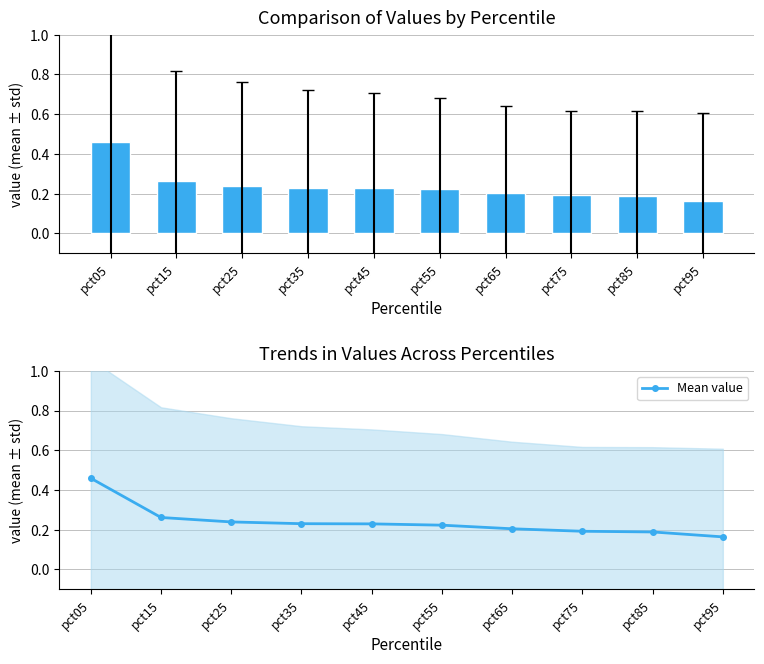

Rank the categories by value from lowest to highest.

pct95, pct85, pct75, pct65, pct55, pct45, pct35, pct25, pct15, pct05